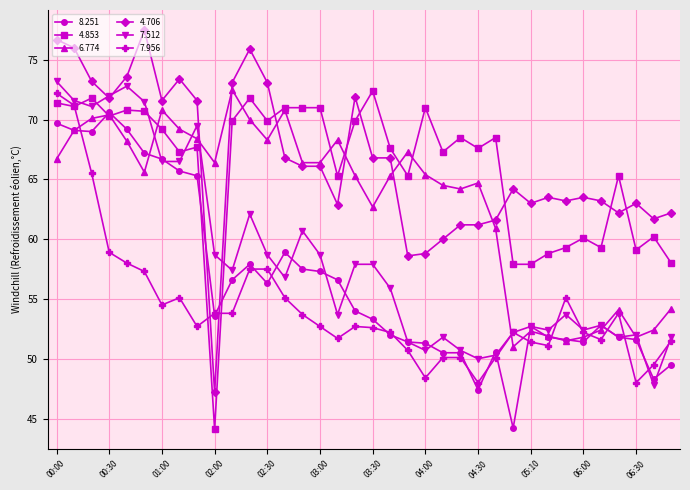

How many lines are shown in the chart?

6